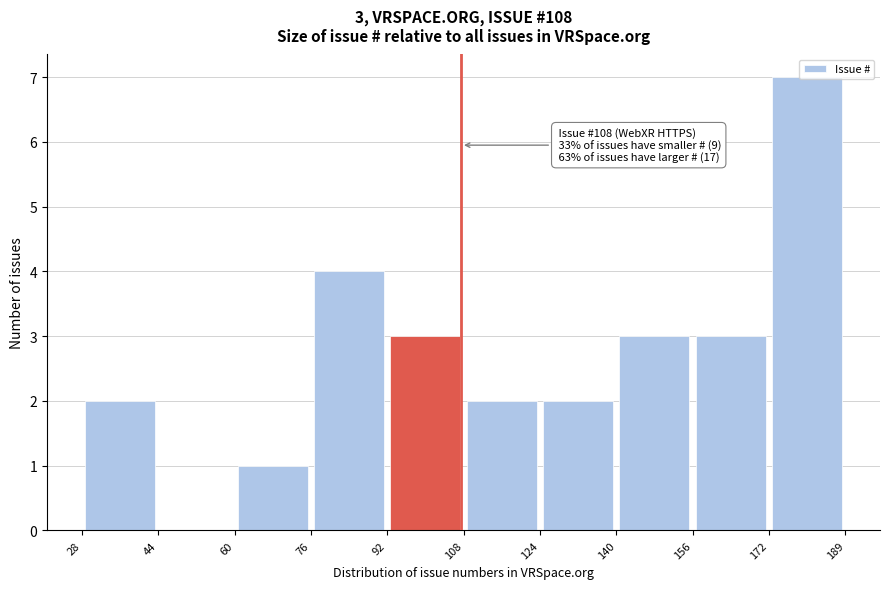

Over which range of the x-axis is the bar tallest?

172 to 189